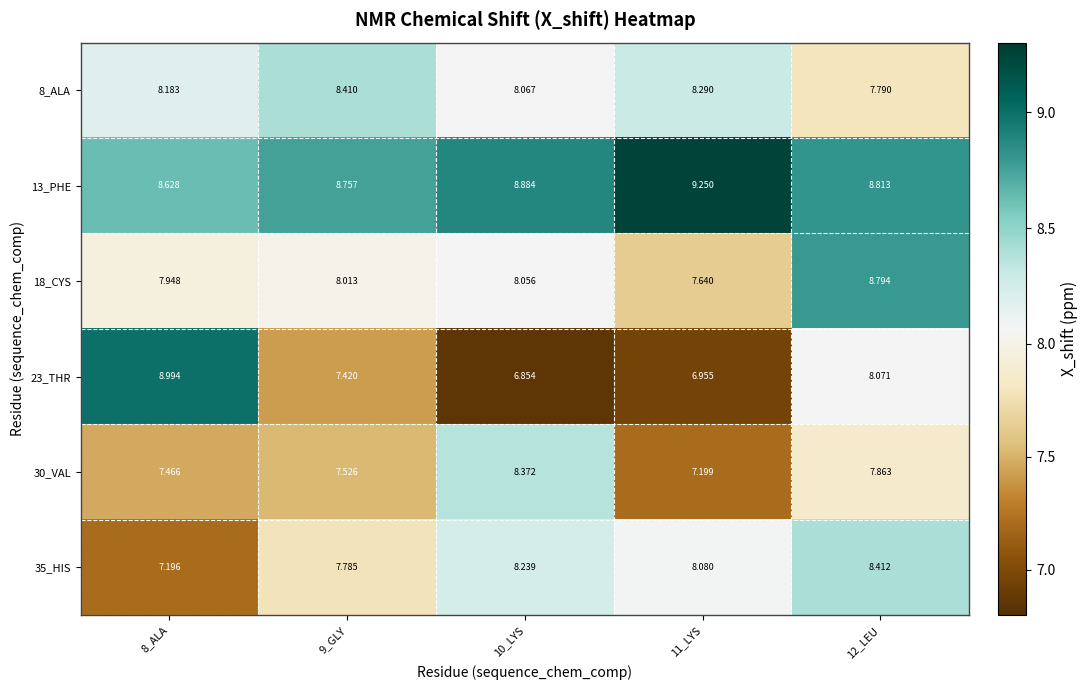

Which series has the widest spread of values?

23_THR